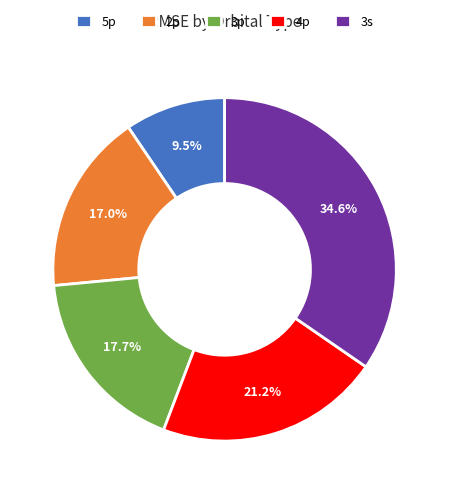

How many segments does this pie chart have?

5